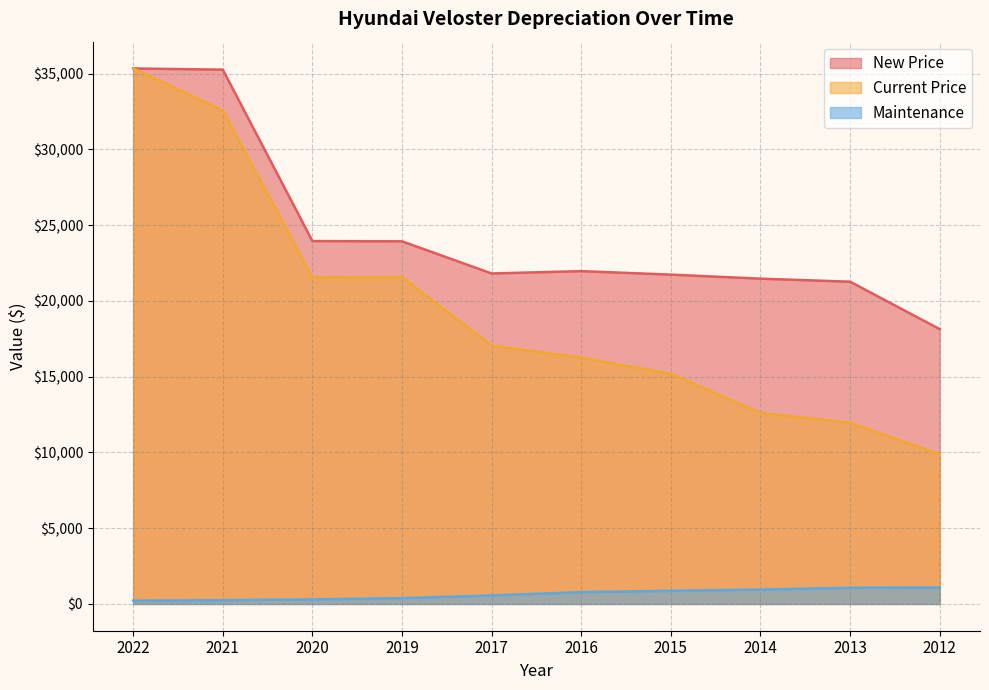

Read the Current Price value at 2021, to the nearest 50.

32550